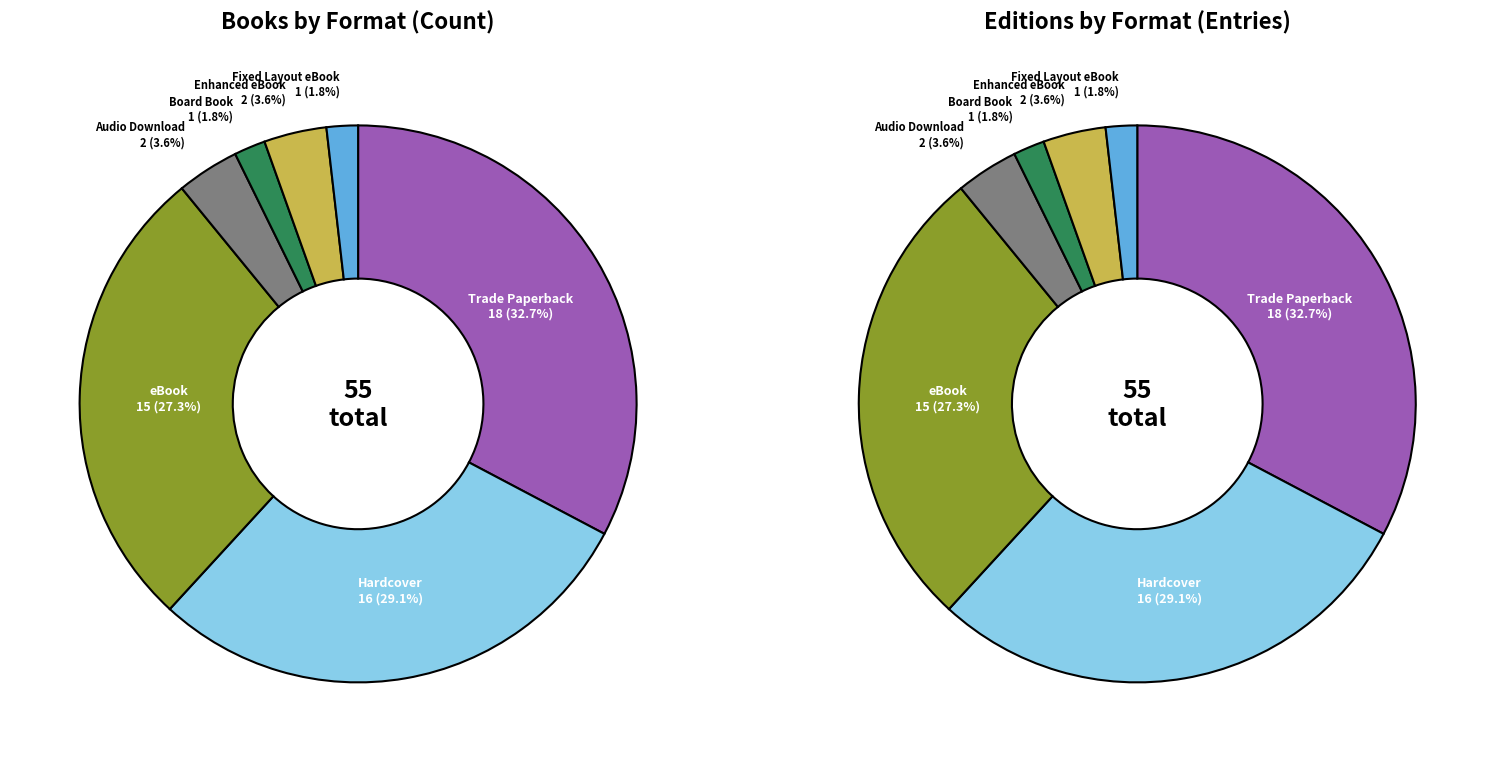

What is the smallest slice in the pie chart?

Board Book